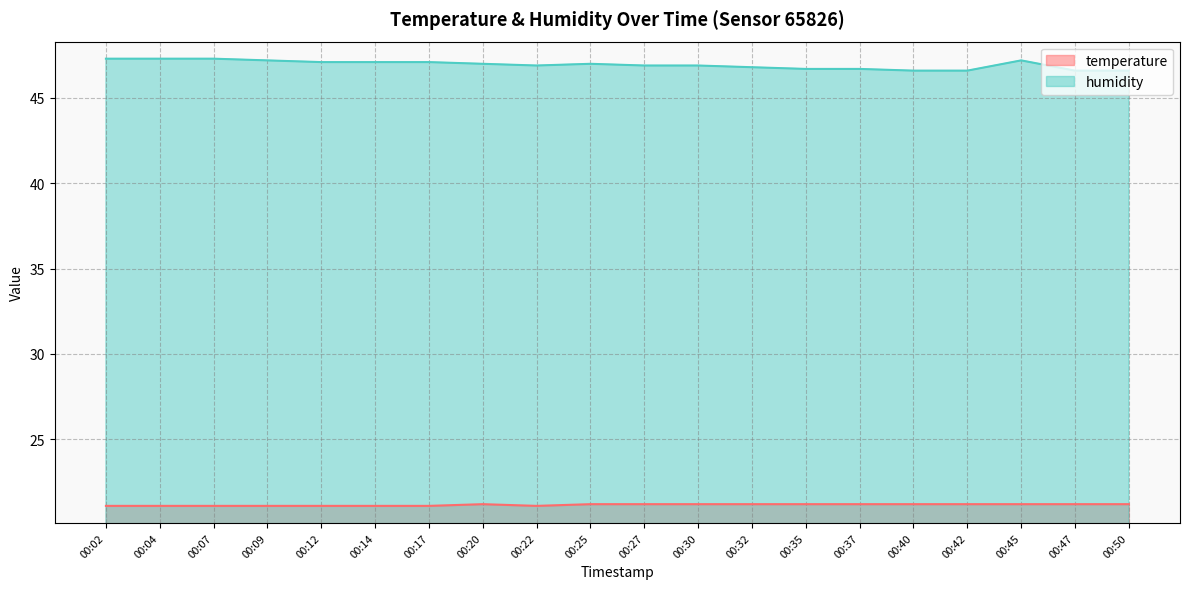

Count the temperature values in the range 21 to 22.

20